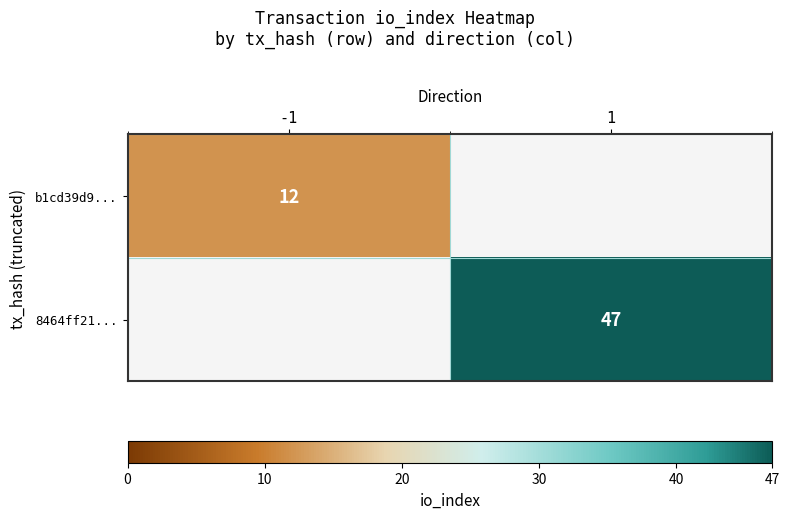

Is it true that b1cd39d9... equals 5 at -1?

False